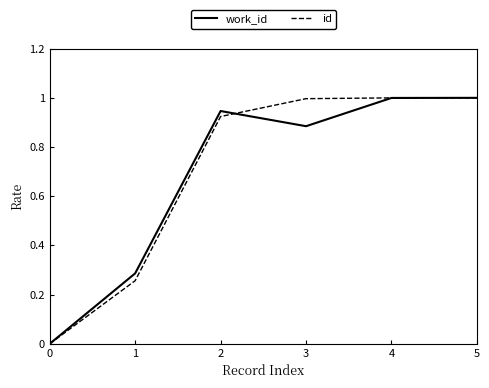

Is the value of id at 4 greater than the value of work_id at 3?

Yes